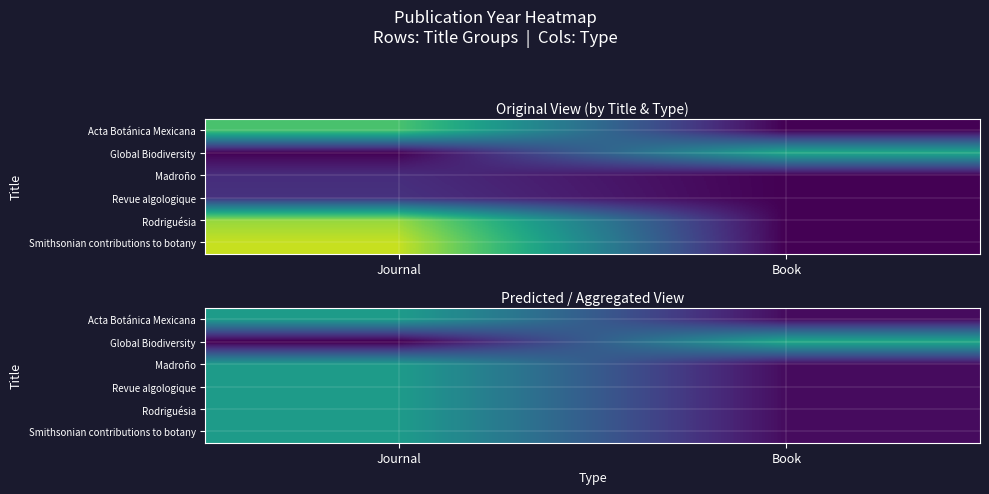

Which has a higher value, Book or Journal?

Journal